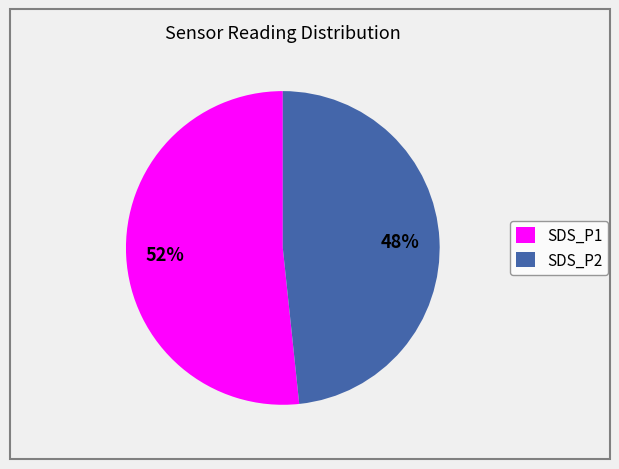

What is the smallest slice in the pie chart?

SDS_P2